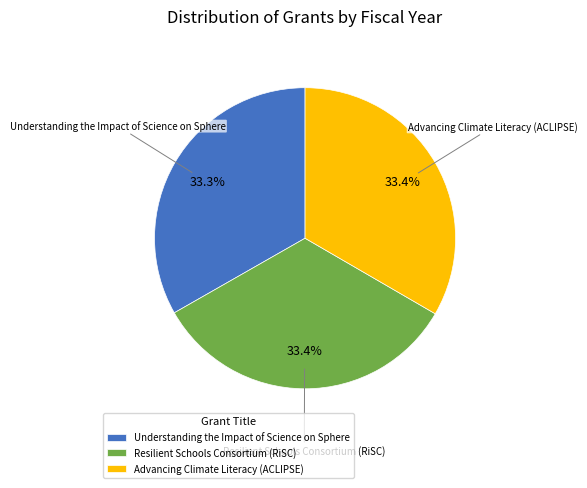

Does any single category account for the majority?

No